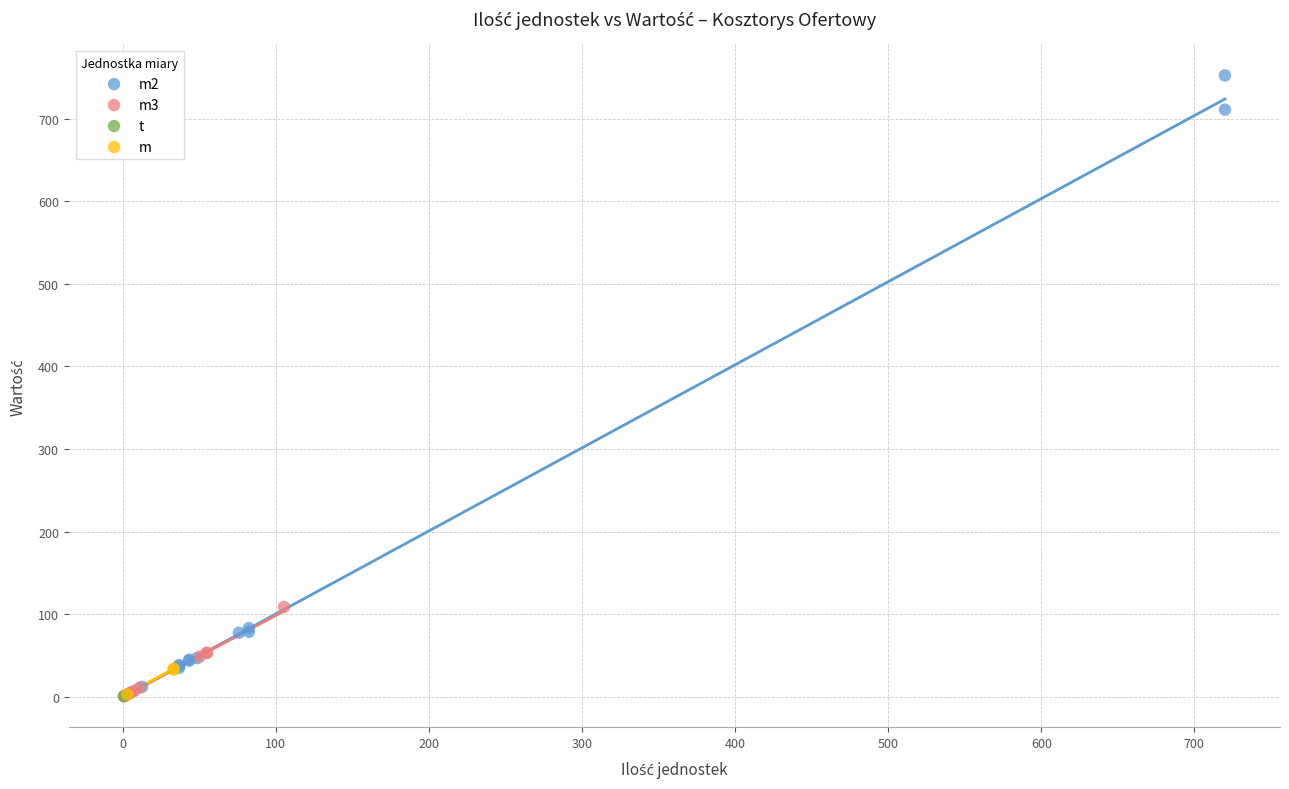

Which series contains the highest Y value?

m2